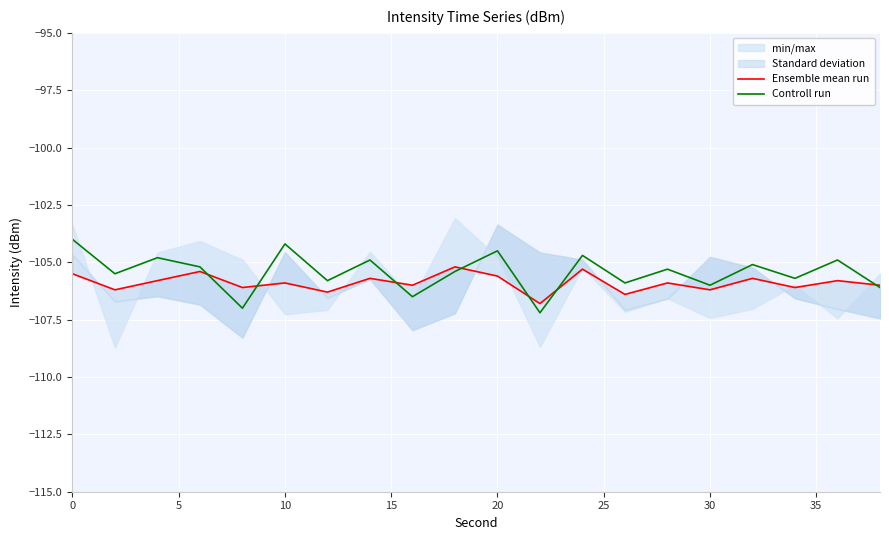

What is the spread (max minus min) of values at 14?

0.6